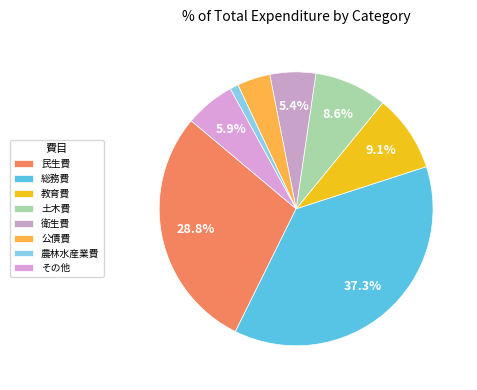

To the nearest percent, what is the average slice percentage?

12%